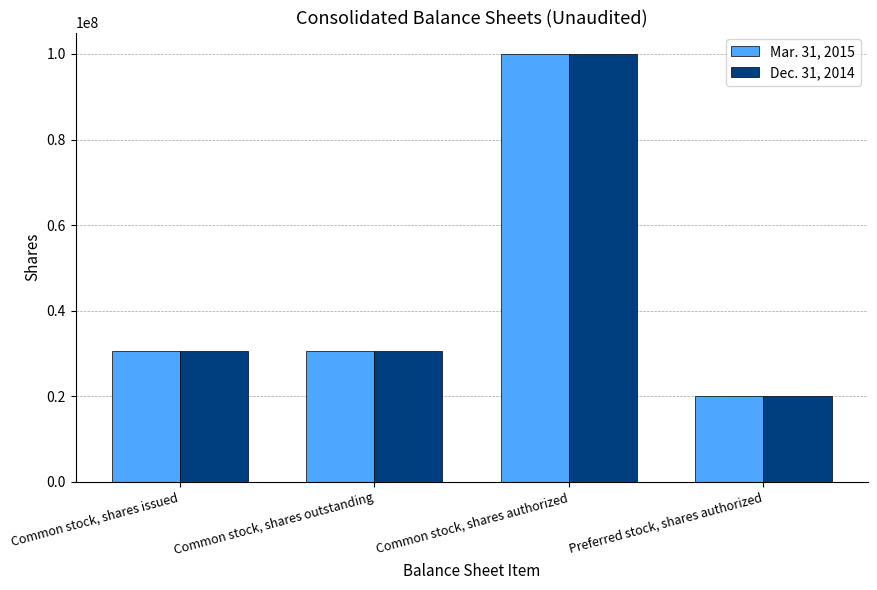

What position from the right is Common stock, shares outstanding?

3